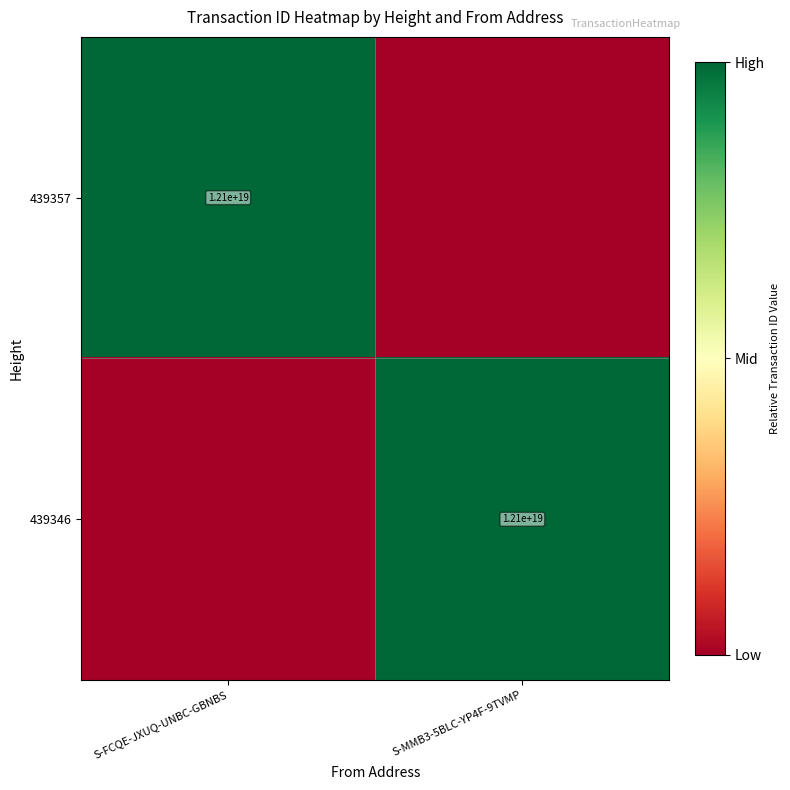

The value of 439346 at S-MMB3-5BLC-YP4F-9TVMP is 12100000000000000000. True or false?

True